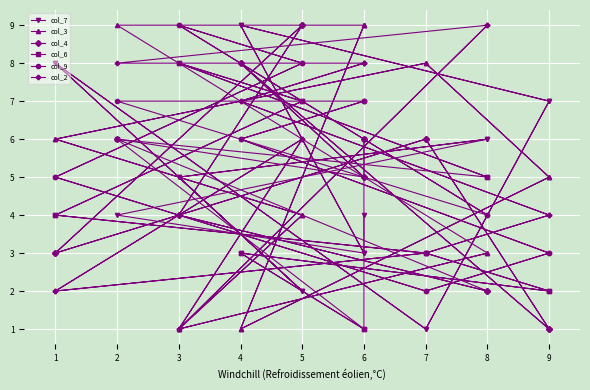

Is it true that col_7 equals 3 at 8?

False